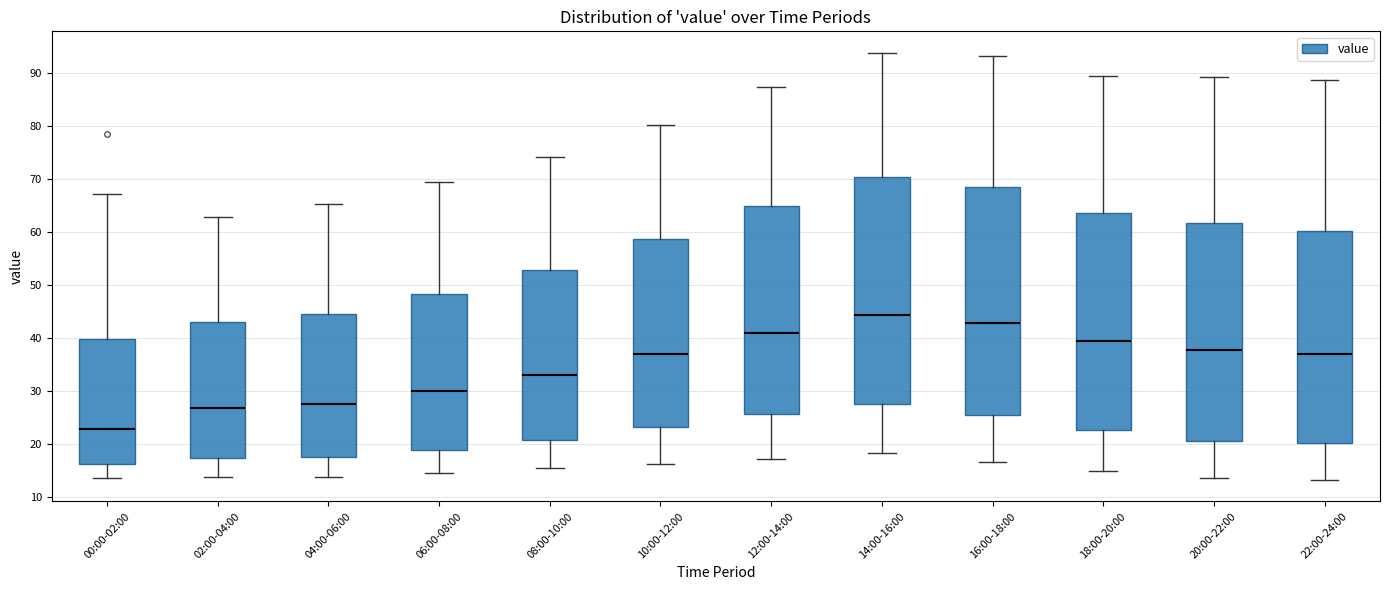

Reading left to right, transcribe this box plot: for each box, give where its median line is, the range the box spans, and where its two whiskers end, as read against the y-axis. The values are not printed on the chart, so give them approximately, as read against the axis.

00:00-02:00: median 23, box 16 to 40, whiskers 14 to 67
02:00-04:00: median 27, box 17 to 43, whiskers 14 to 63
04:00-06:00: median 28, box 18 to 45, whiskers 14 to 65
06:00-08:00: median 30, box 19 to 48, whiskers 15 to 69
08:00-10:00: median 33, box 21 to 53, whiskers 15 to 74
10:00-12:00: median 37, box 23 to 59, whiskers 16 to 80
12:00-14:00: median 41, box 26 to 65, whiskers 17 to 87
14:00-16:00: median 44, box 27 to 70, whiskers 18 to 94
16:00-18:00: median 43, box 25 to 68, whiskers 17 to 93
18:00-20:00: median 39, box 23 to 63, whiskers 15 to 89
20:00-22:00: median 38, box 21 to 62, whiskers 14 to 89
22:00-24:00: median 37, box 20 to 60, whiskers 13 to 89